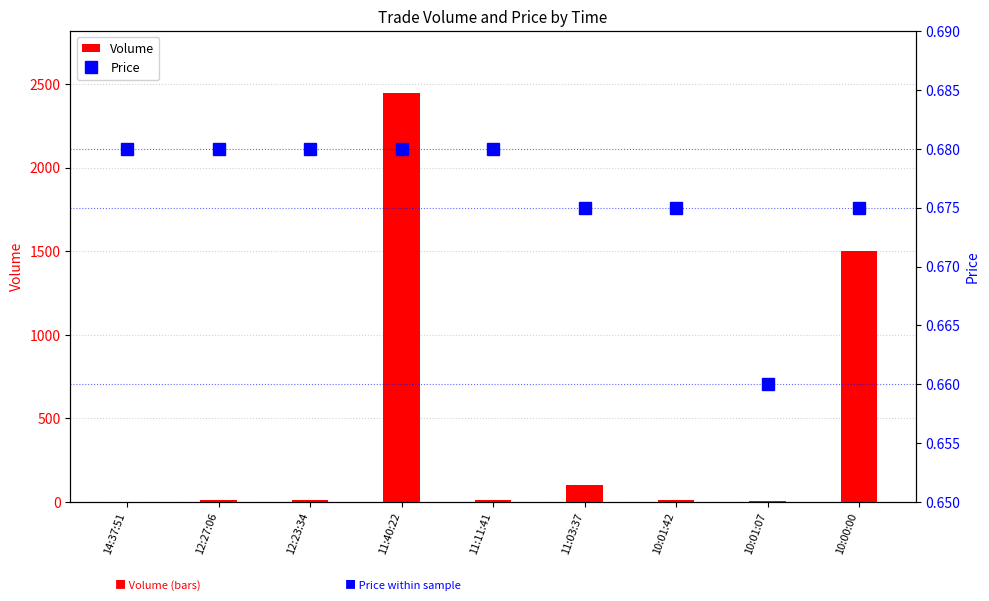

What is the spread (max minus min) of values at 12:23:34?

9.3